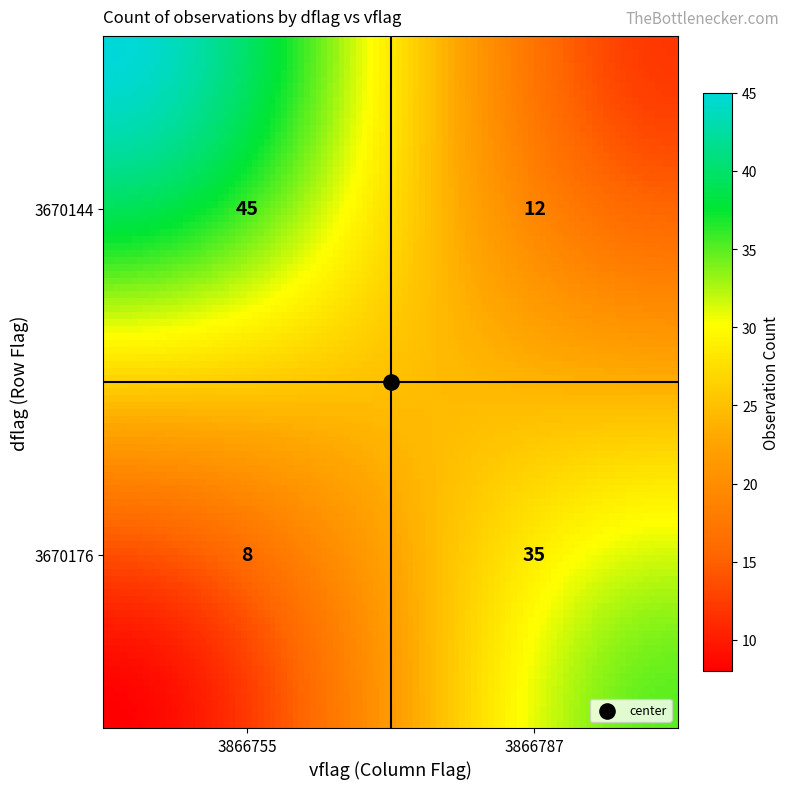

What is the maximum value shown in the chart?

45